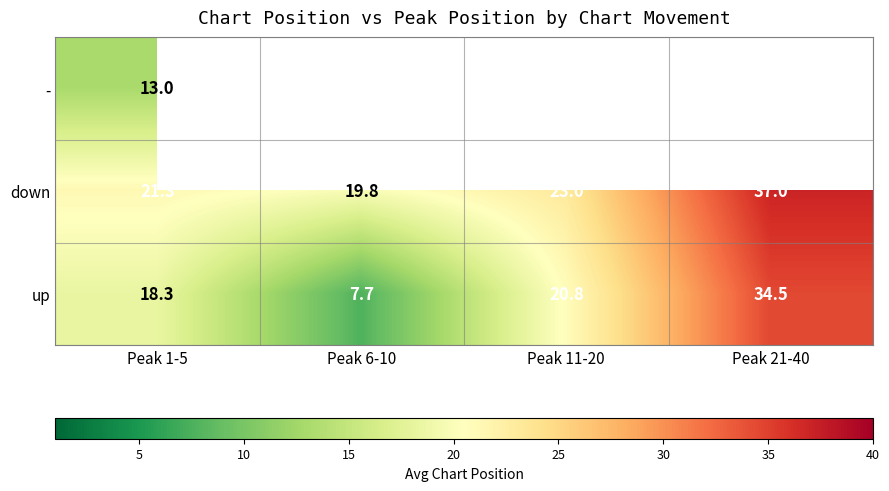

What is the spread (max minus min) of values at Peak 1-5?

8.3